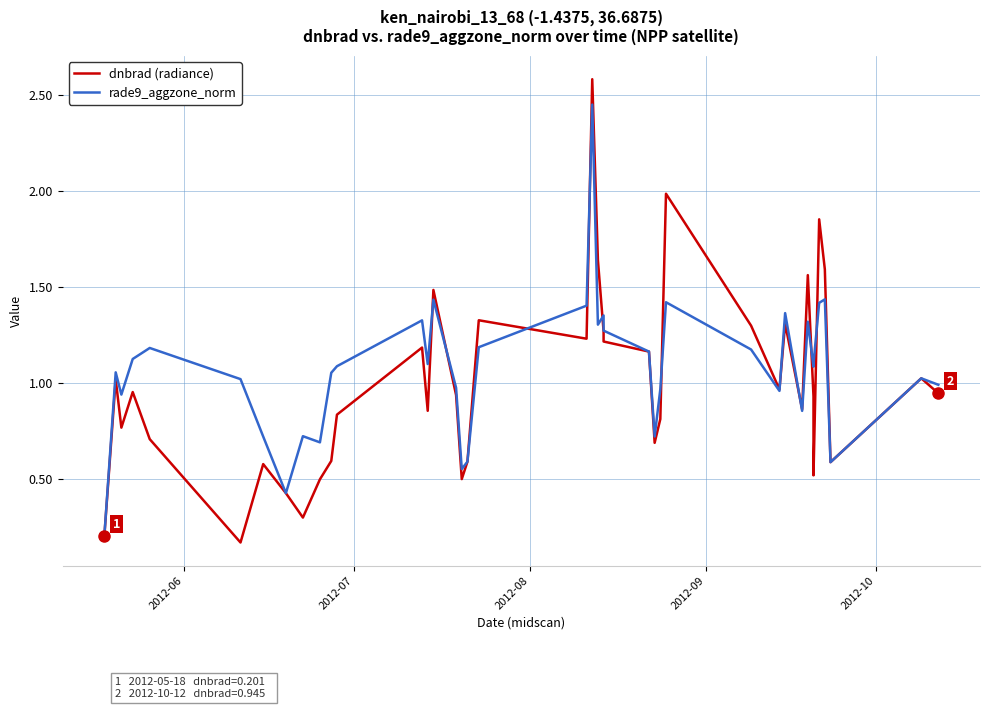

Rank the series by their maximum value, from highest to lowest.

dnbrad (radiance), rade9_aggzone_norm